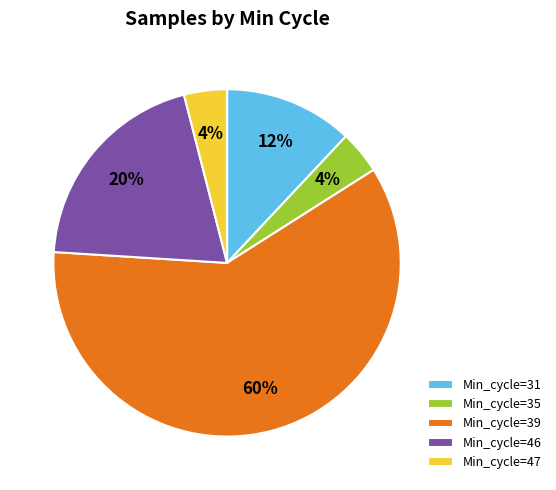

Count the number of slices in the pie.

5